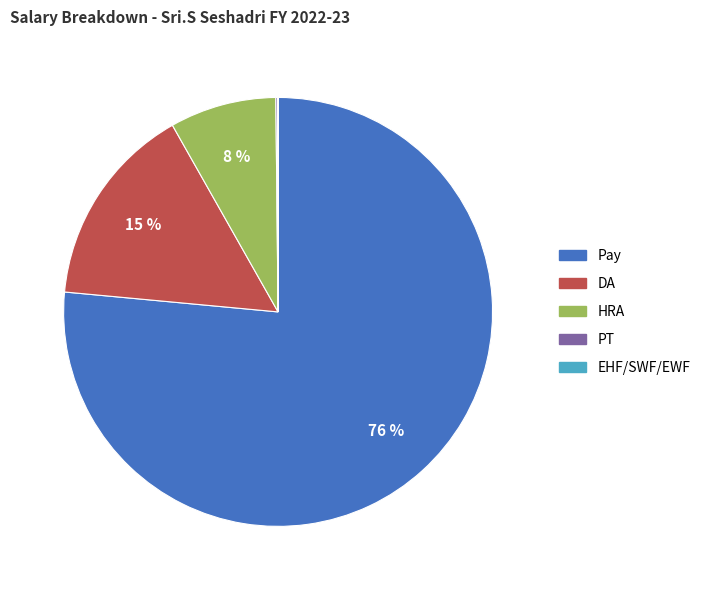

Which slice represents more than half of the pie?

Pay